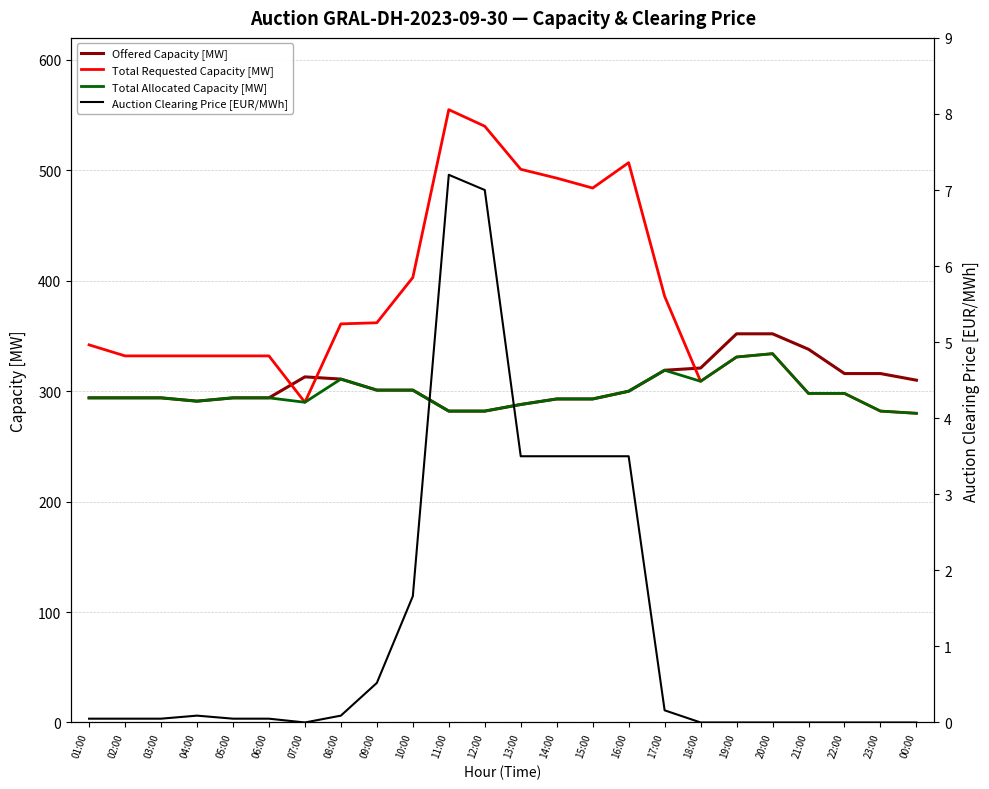

True or false: Auction Clearing Price [EUR/MWh] and Offered Capacity [MW] cross at least once.

False